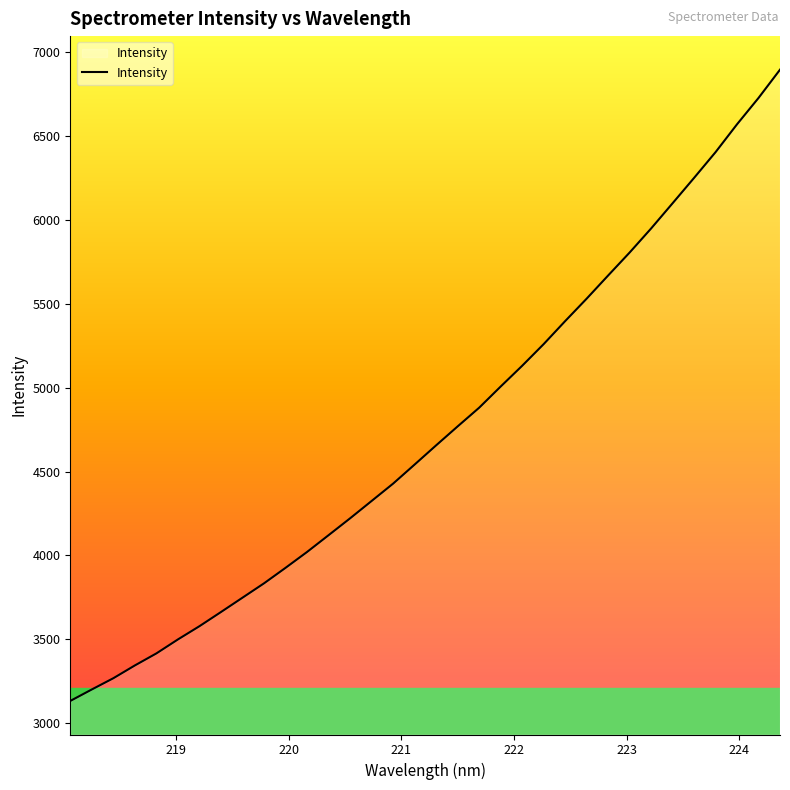

What is the greatest value displayed?

6895.0